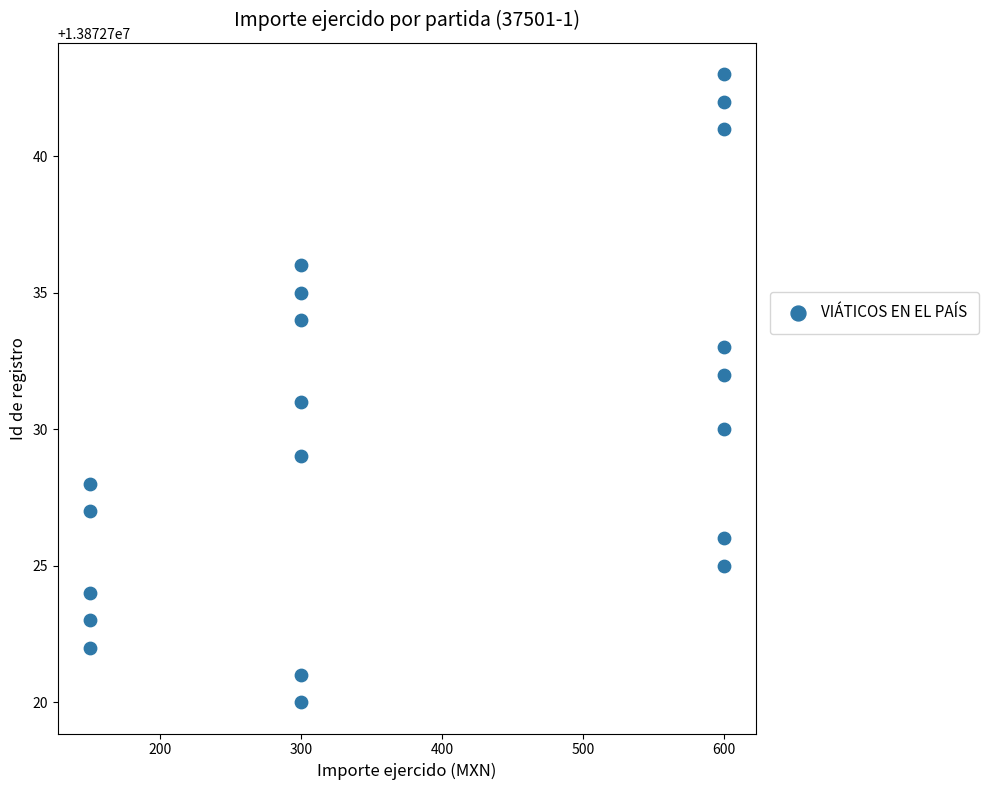

What is the range of X values (max minus min)?

450